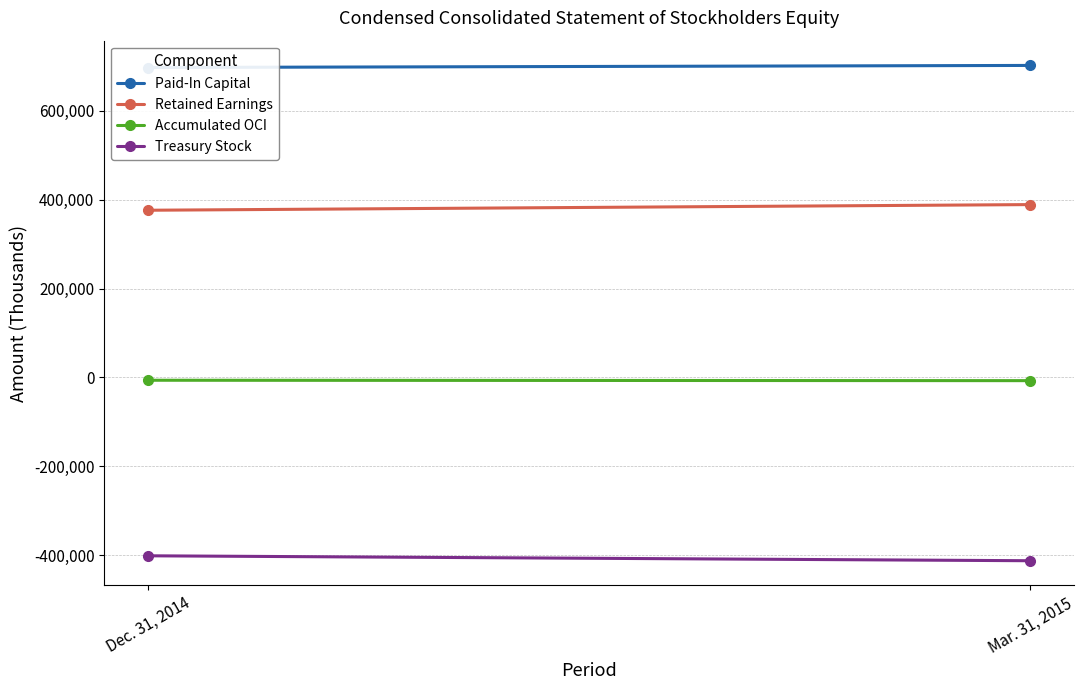

How many Treasury Stock values are between -412835 and -401712?

2